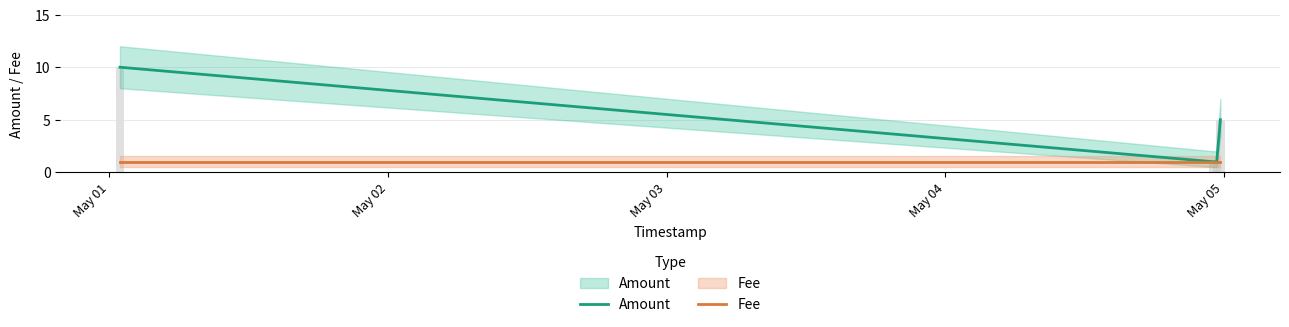

How many bars are there in each group?

2